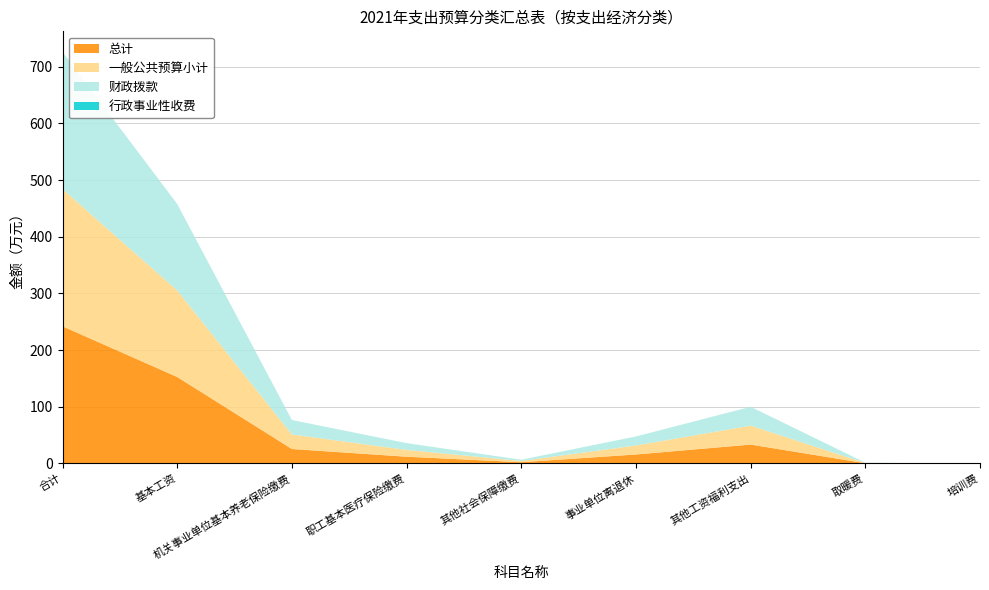

Reading left to right, what are all the values shown in this chart?

总计: 合计=242.1	基本工资=152.6	机关事业单位基本养老保险缴费=25.6	职工基本医疗保险缴费=12.0	其他社会保障缴费=2.2	事业单位离退休=15.9	其他工资福利支出=33.4	取暖费=0.5	培训费=0.0
一般公共预算小计: 合计=242.1	基本工资=152.6	机关事业单位基本养老保险缴费=25.6	职工基本医疗保险缴费=12.0	其他社会保障缴费=2.2	事业单位离退休=15.9	其他工资福利支出=33.4	取暖费=0.5	培训费=0.0
财政拨款: 合计=242.1	基本工资=152.6	机关事业单位基本养老保险缴费=25.6	职工基本医疗保险缴费=12.0	其他社会保障缴费=2.2	事业单位离退休=15.9	其他工资福利支出=33.4	取暖费=0.5	培训费=0.0
行政事业性收费: 合计=0.0	基本工资=0.0	机关事业单位基本养老保险缴费=0.0	职工基本医疗保险缴费=0.0	其他社会保障缴费=0.0	事业单位离退休=0.0	其他工资福利支出=0.0	取暖费=0.0	培训费=0.0